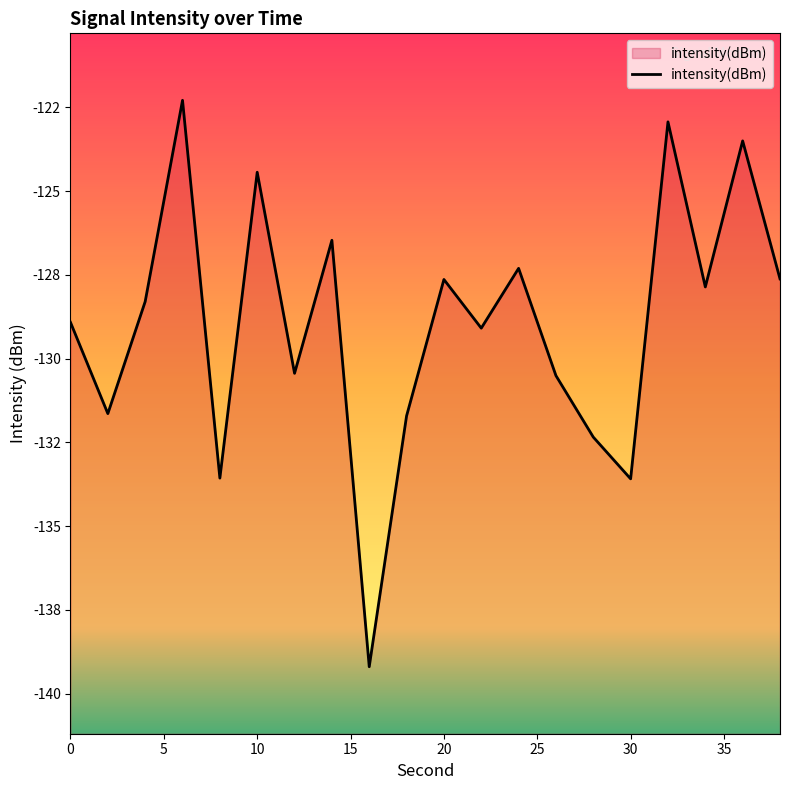

Count the number of data series in this chart.

1